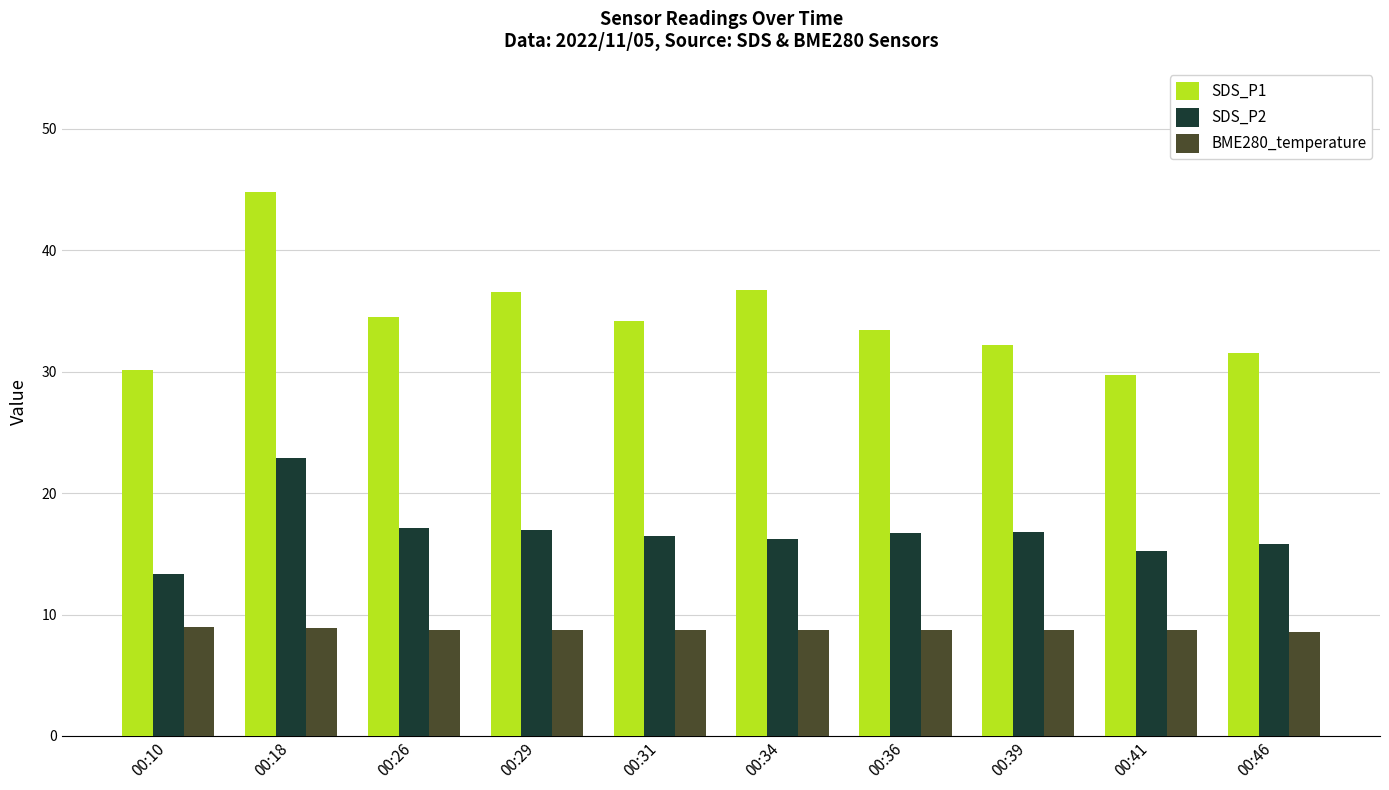

What is the value of the BME280_temperature bar at the 10th from the left?

8.6